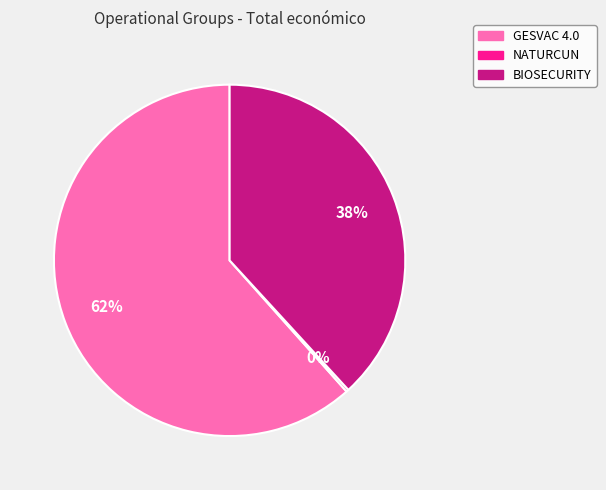

The BIOSECURITY slice represents 38% of the pie. True or false?

True